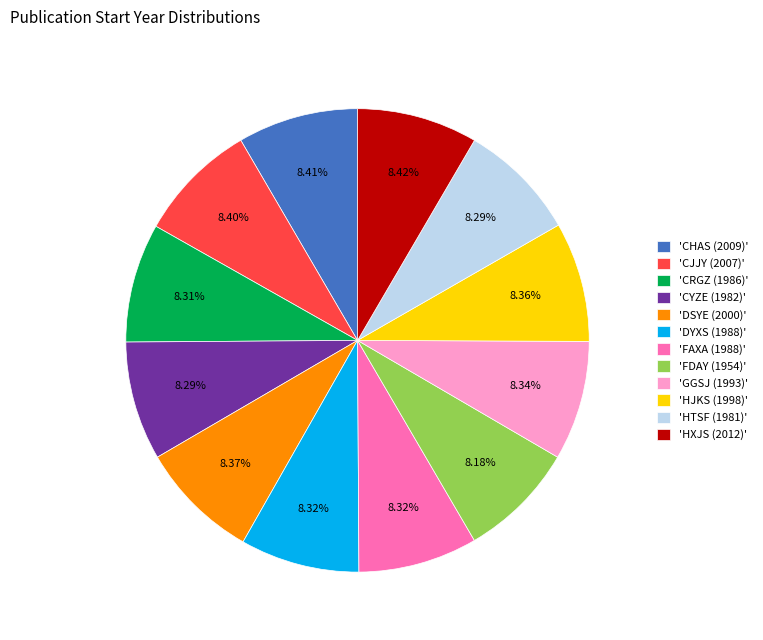

Count the number of slices in the pie.

12